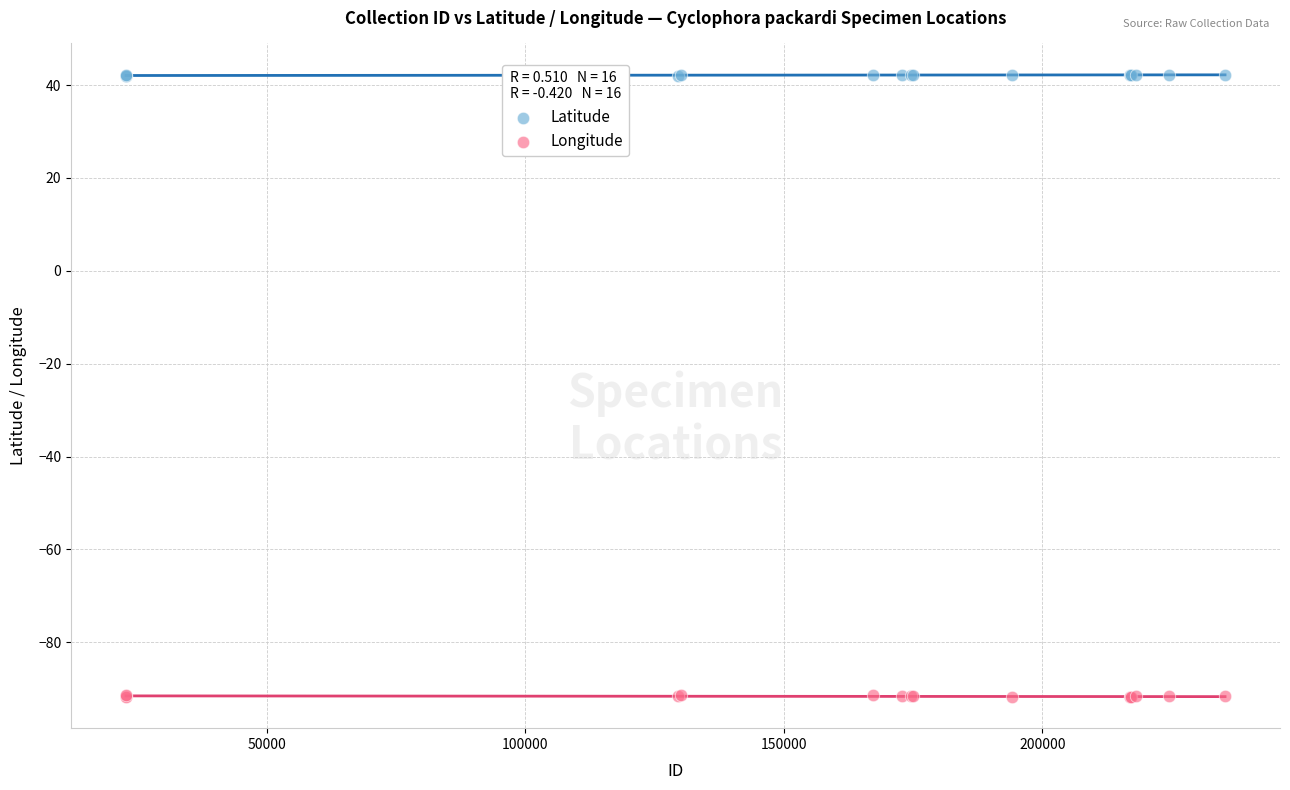

What are all the series names shown in the legend?

Latitude, Longitude